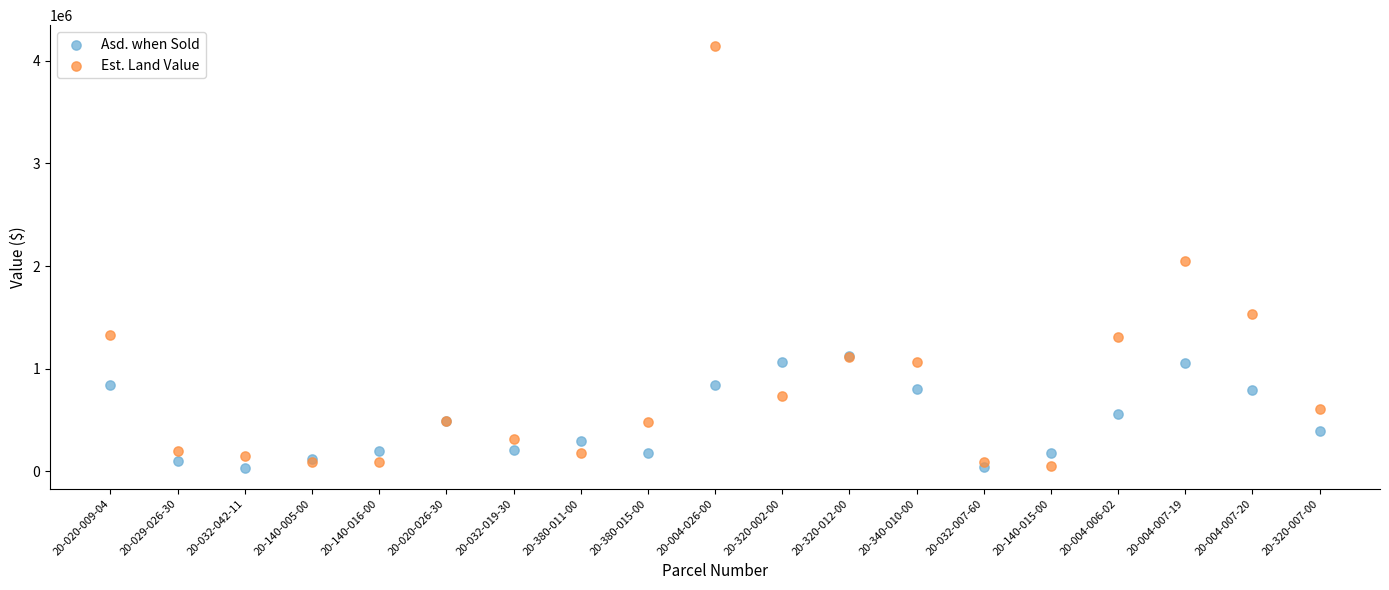

In the Est. Land Value series, what Y value is closest to 2097400?

2050288